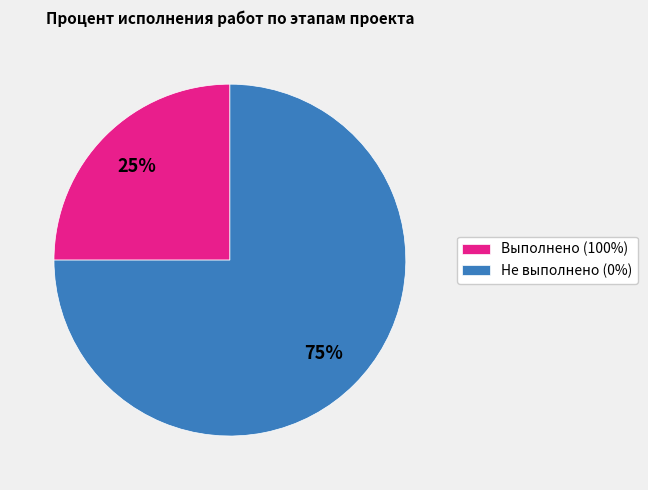

What is the ratio of the value at Выполнено (100%) to the value at Не выполнено (0%)?

0.3